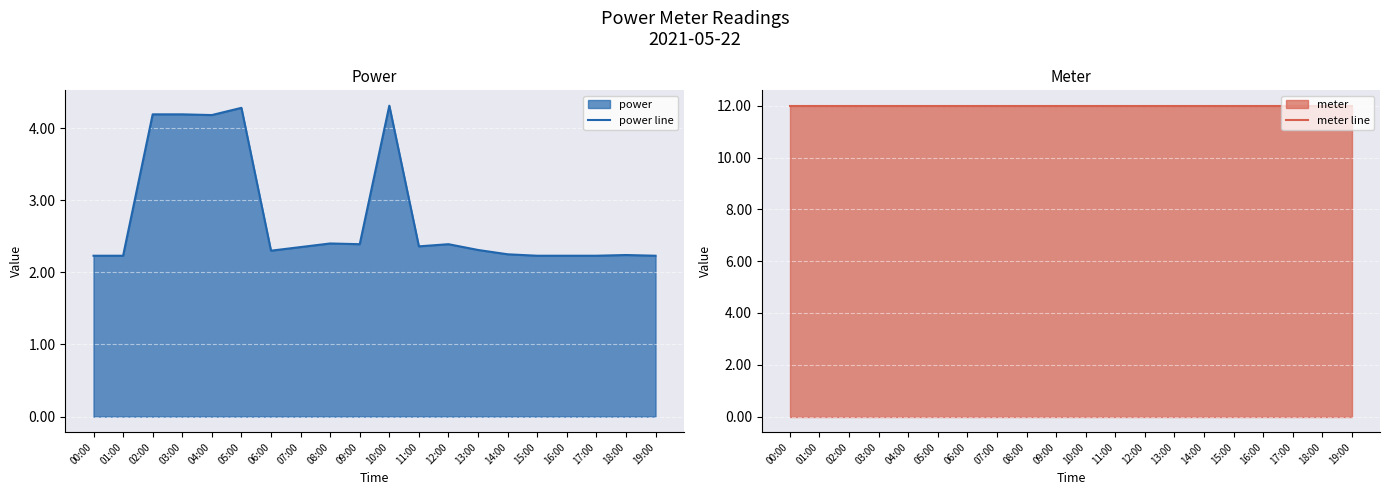

Reading right to left, list all the values displayed in this chart.

power line: 19:00=2.2	18:00=2.2	17:00=2.2	16:00=2.2	15:00=2.2	14:00=2.2	13:00=2.3	12:00=2.4	11:00=2.4	10:00=4.3	09:00=2.4	08:00=2.4	07:00=2.4	06:00=2.3	05:00=4.3	04:00=4.2	03:00=4.2	02:00=4.2	01:00=2.2	00:00=2.2
meter line: 19:00=12.0	18:00=12.0	17:00=12.0	16:00=12.0	15:00=12.0	14:00=12.0	13:00=12.0	12:00=12.0	11:00=12.0	10:00=12.0	09:00=12.0	08:00=12.0	07:00=12.0	06:00=12.0	05:00=12.0	04:00=12.0	03:00=12.0	02:00=12.0	01:00=12.0	00:00=12.0